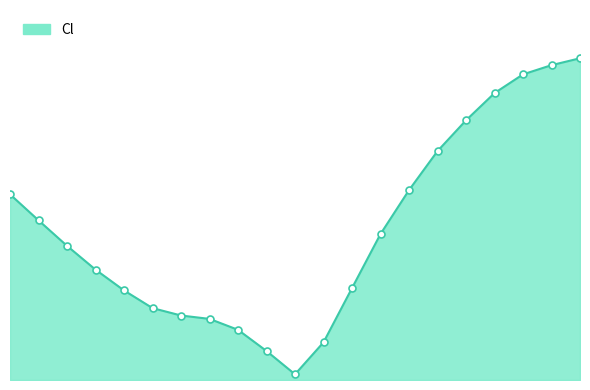

What is the average value?

0.6